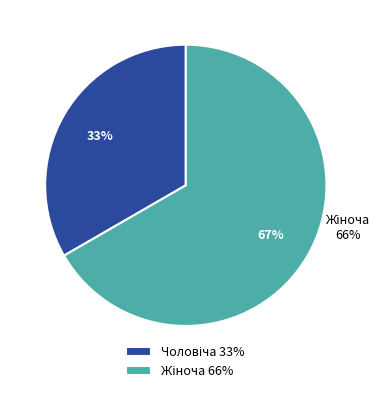

Count the number of slices in the pie.

2